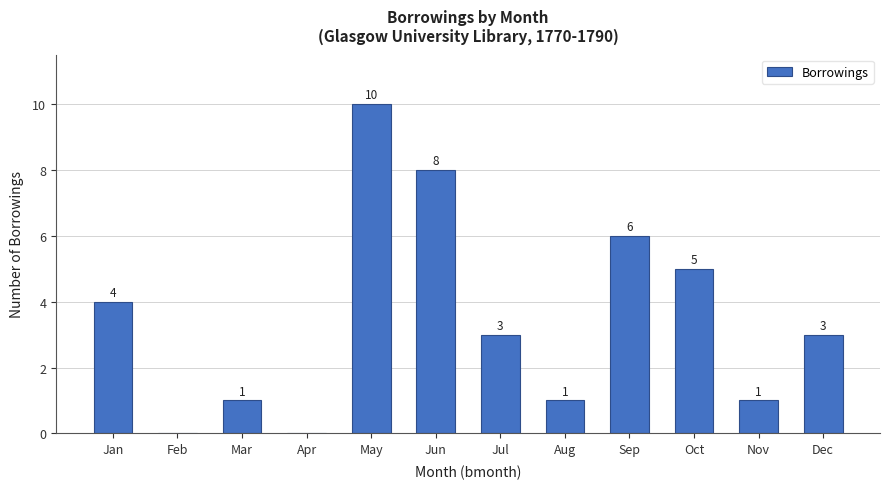

What is the change in value from May to Nov?

-9